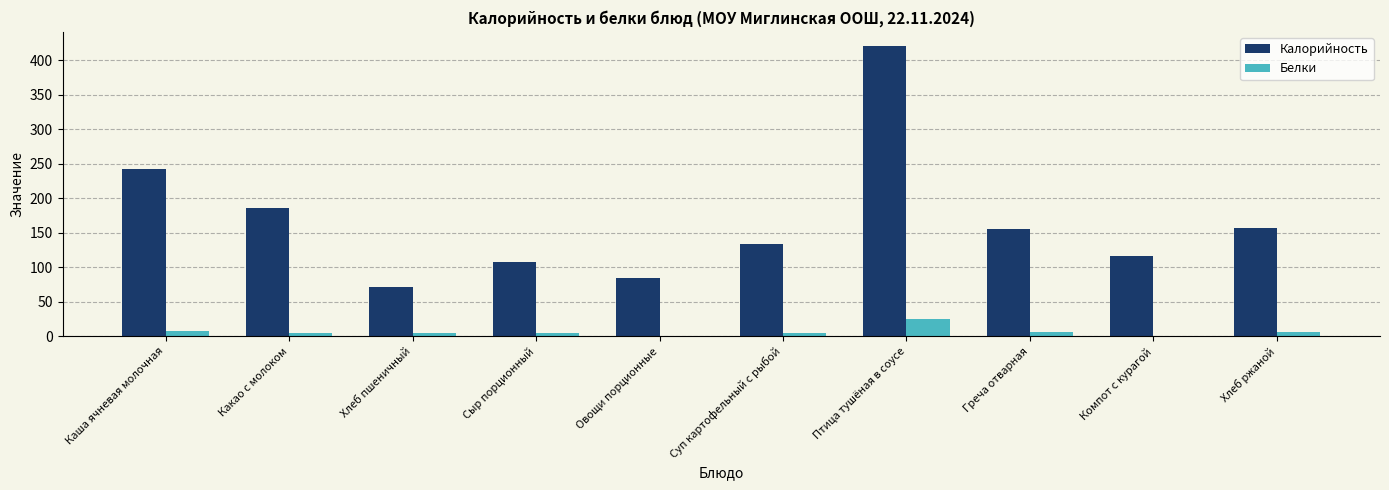

Which series changed the most between Птица тушёная в соусе and Хлеб ржаной?

Калорийность